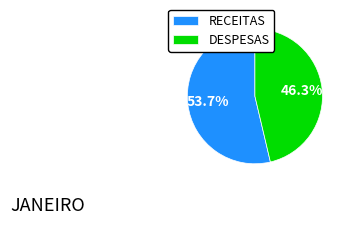

To the nearest percent, what is the average slice percentage?

50%